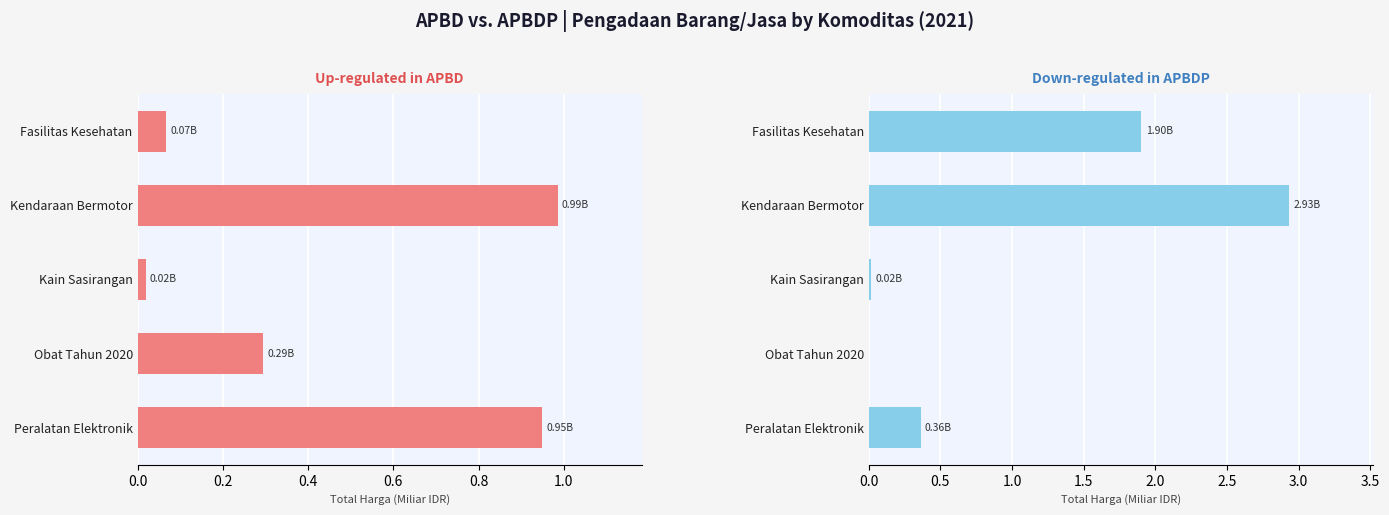

What is the maximum value for APBDP?

2.9